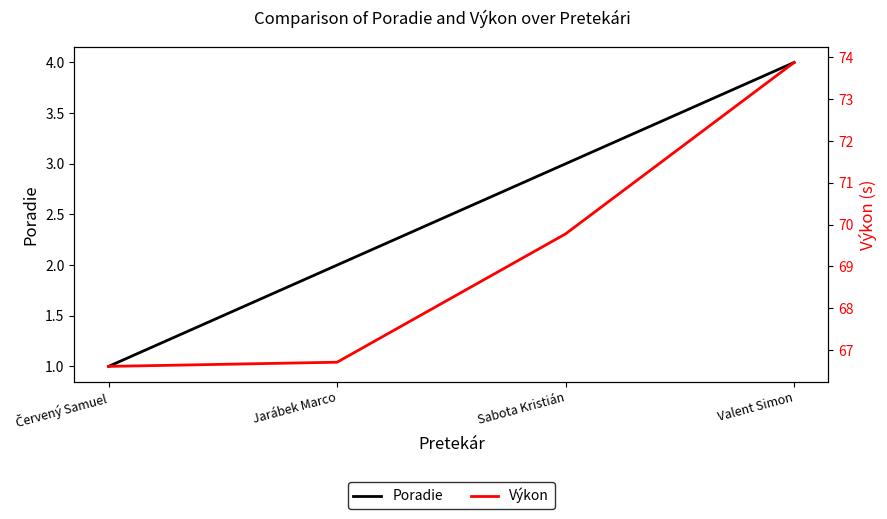

At how many categories does at least one series exceed 16?

4